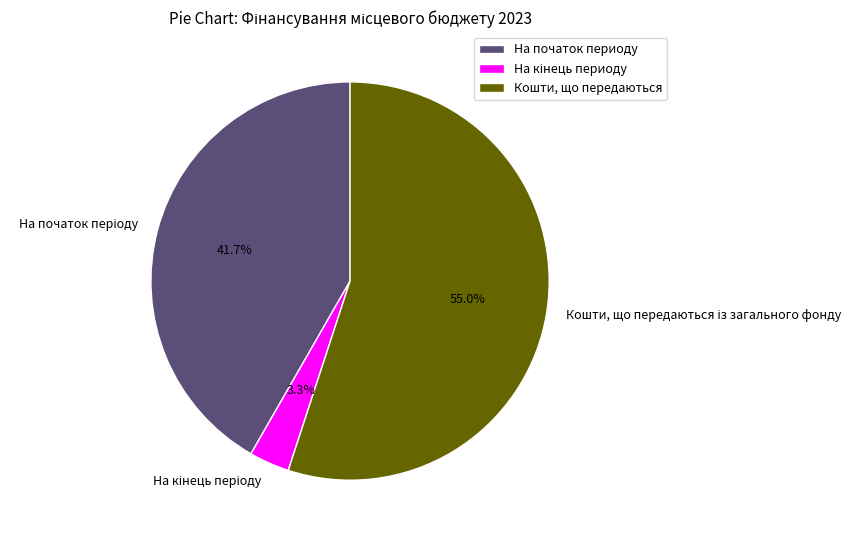

Is there any slice that represents more than half of the pie?

Yes